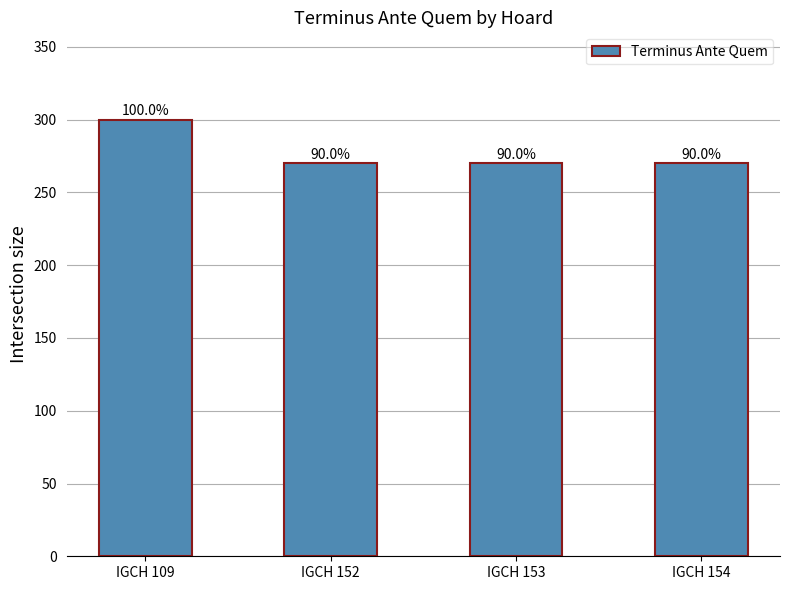

What is the sum of the values at IGCH 109 and IGCH 154?

570